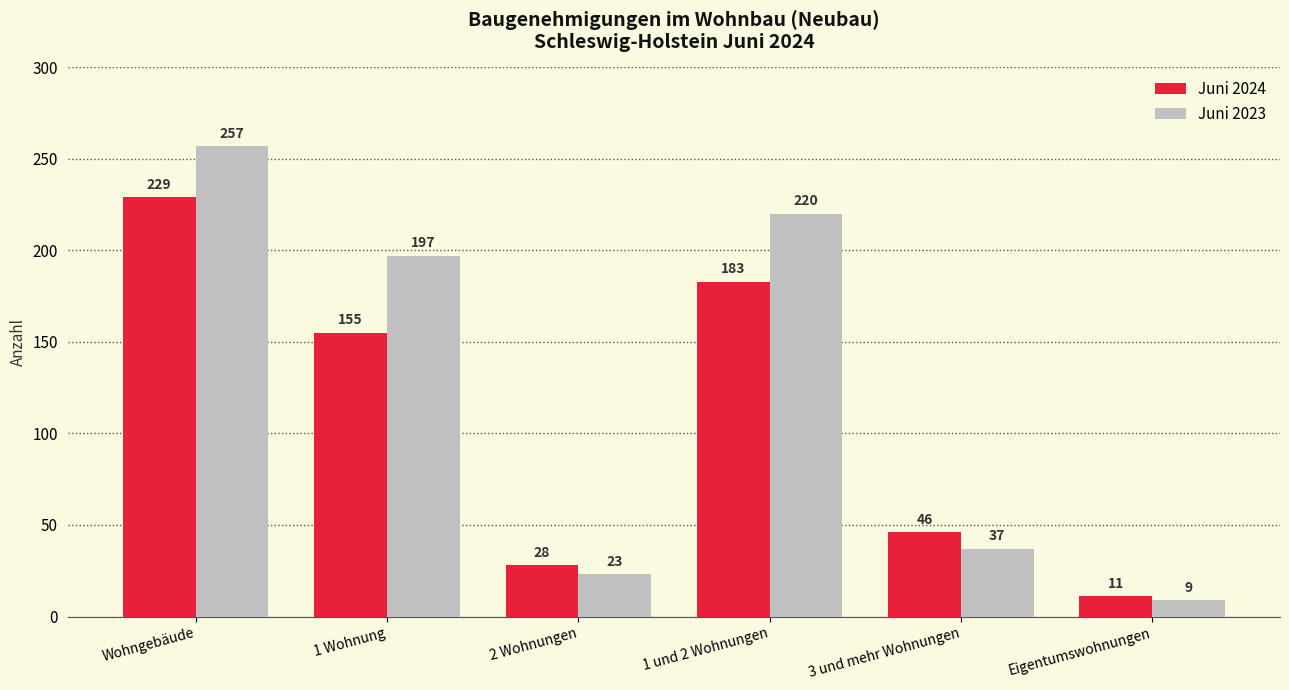

How many bars are there in each group?

2